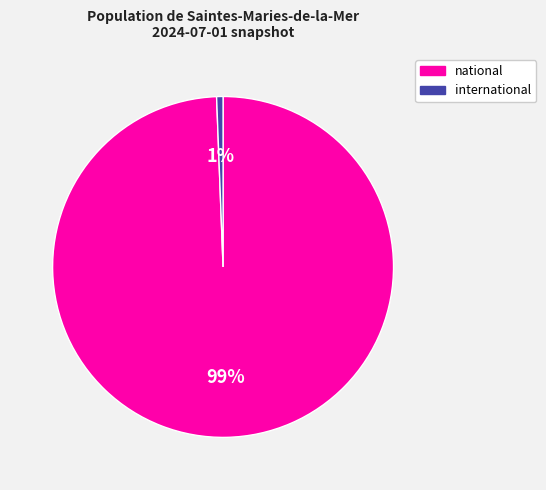

To the nearest percent, what is the average slice percentage?

50%